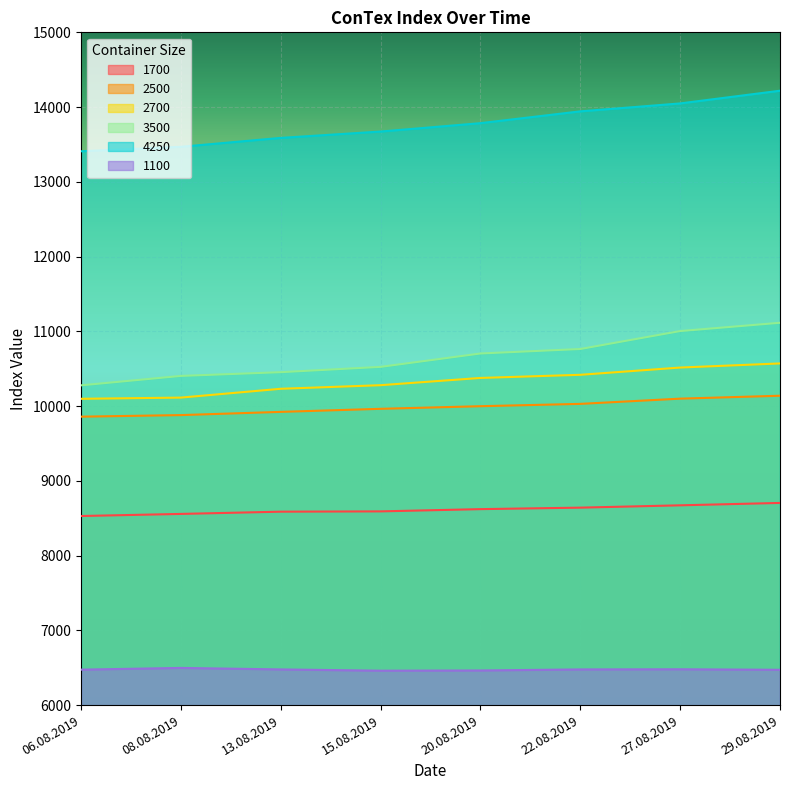

At which label does 4250 first exceed 13785?

22.08.2019